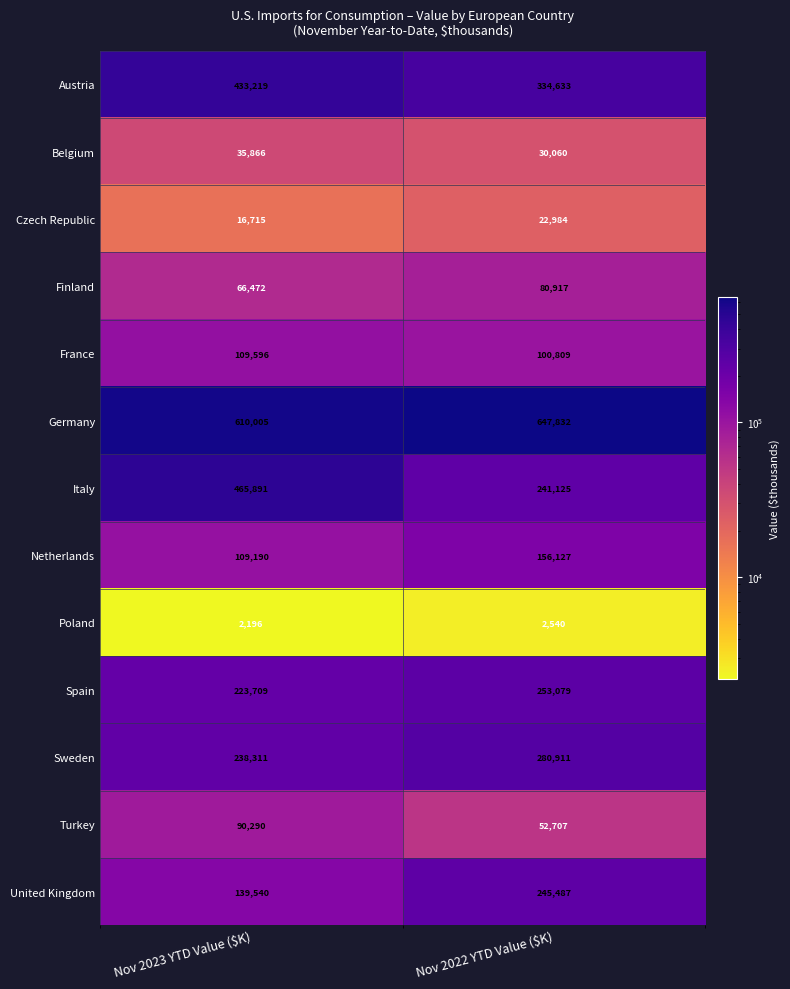

Which category has the lowest value in the United Kingdom series?

Nov 2023 YTD Value ($K)